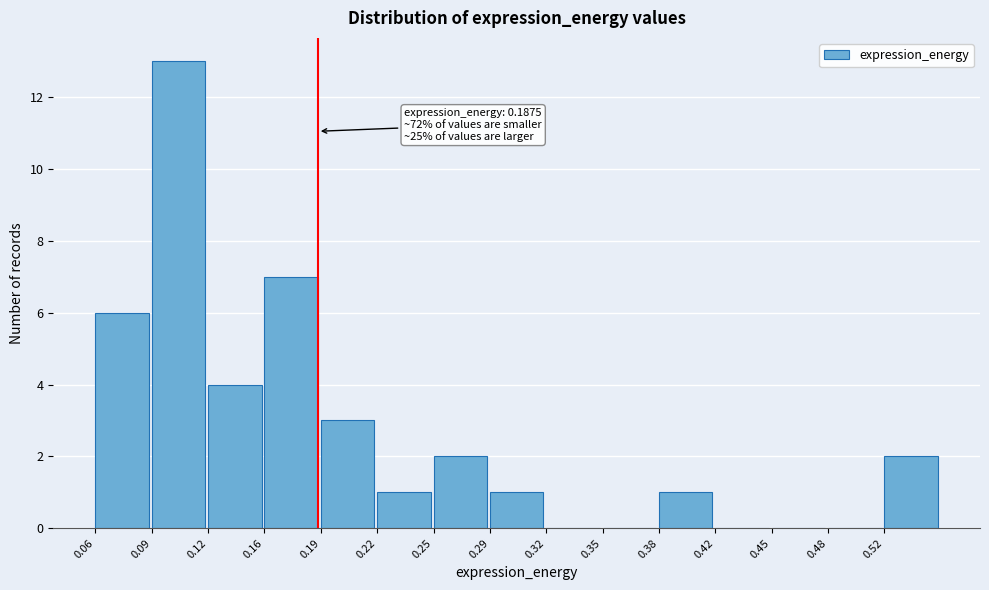

Over which range of the x-axis is the bar tallest?

0.090 to 0.125